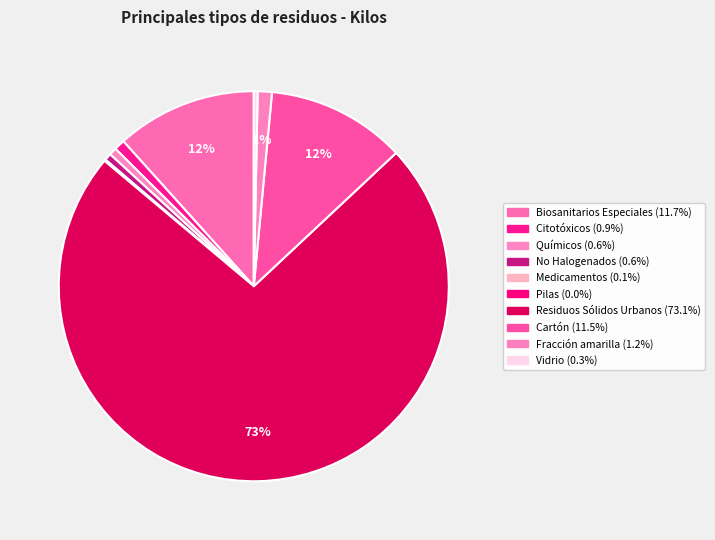

Which category has the biggest portion of the pie?

Residuos Sólidos Urbanos